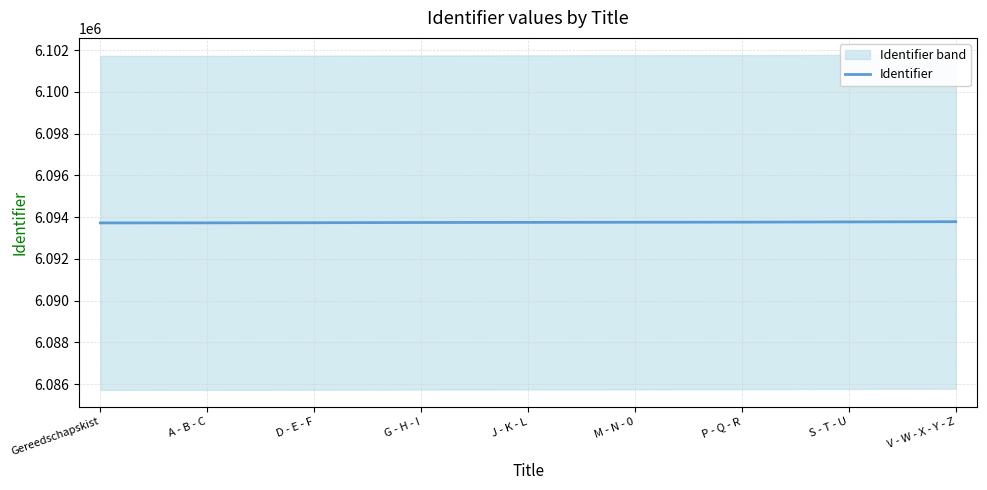

Which has a higher value, J - K - L or D - E - F?

J - K - L